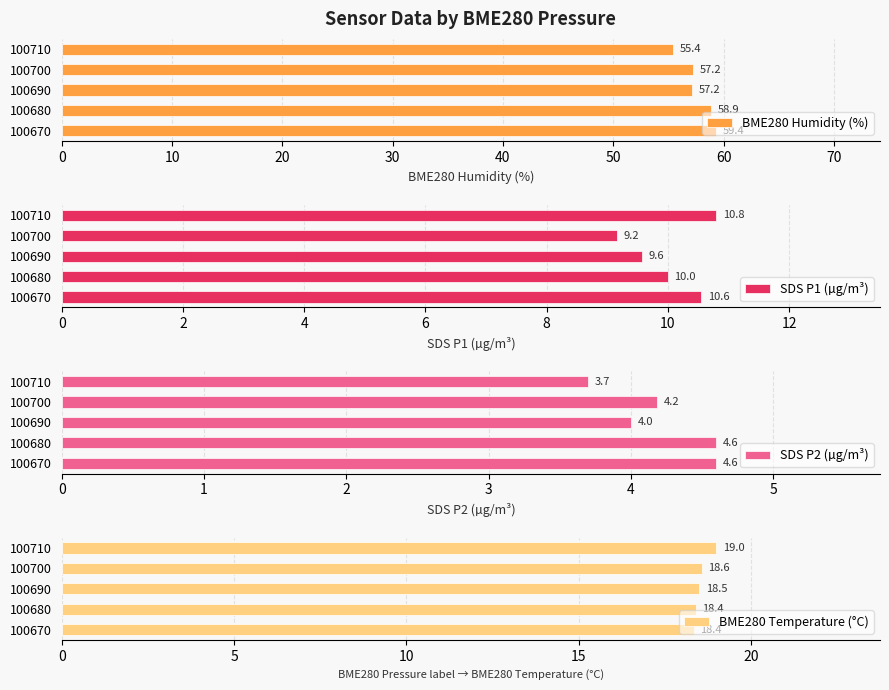

What is the maximum value for BME280 Temperature (°C)?

19.0